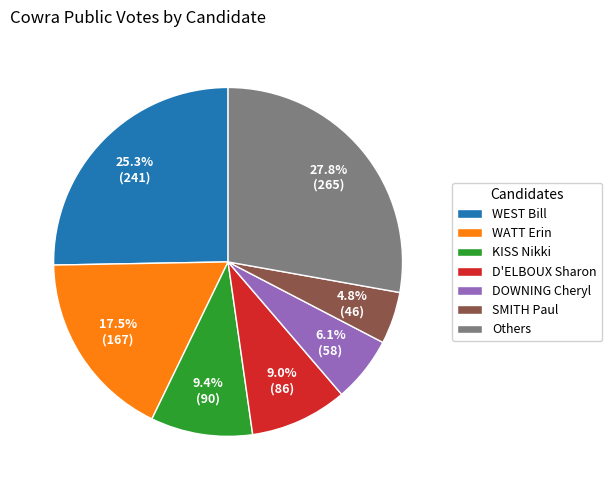

Which has a higher value, SMITH Paul or Others?

Others